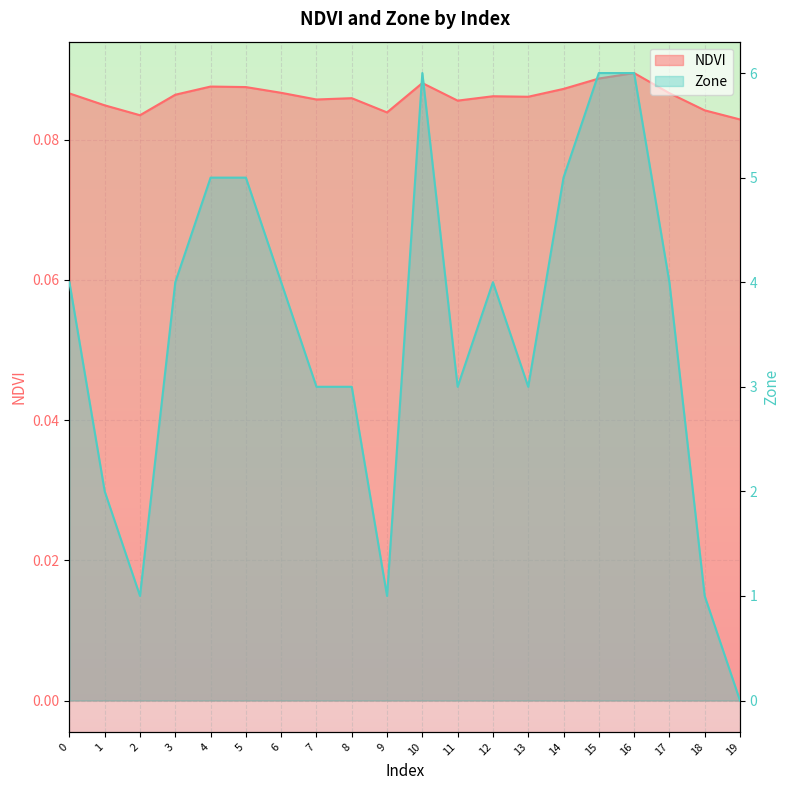

Which has a higher value, 18 or 19?

18